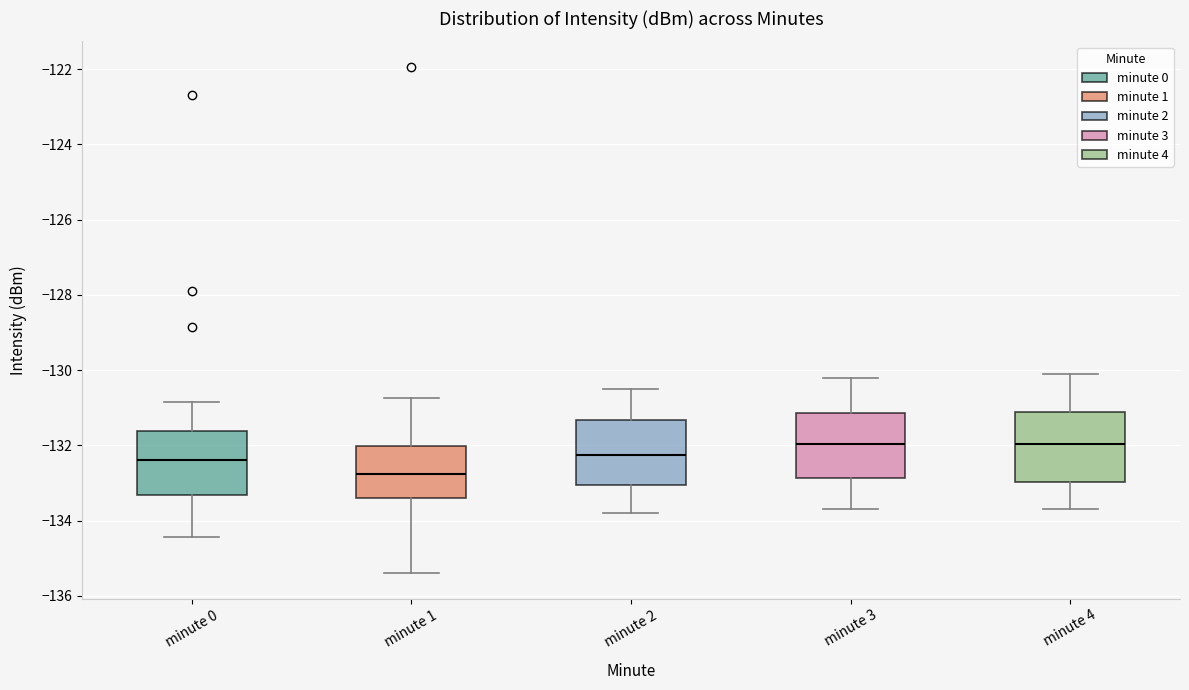

Reading left to right, transcribe this box plot: for each box, give where its median line is, the range the box spans, and where its two whiskers end, as read against the y-axis. The values are not printed on the chart, so give them approximately, as read against the axis.

minute 0: median -132.4, box -133.4 to -131.6, whiskers -134.4 to -130.8
minute 1: median -132.8, box -133.4 to -132.0, whiskers -135.4 to -130.8
minute 2: median -132.2, box -133.0 to -131.4, whiskers -133.8 to -130.4
minute 3: median -132.0, box -132.8 to -131.2, whiskers -133.6 to -130.2
minute 4: median -132.0, box -133.0 to -131.2, whiskers -133.6 to -130.0